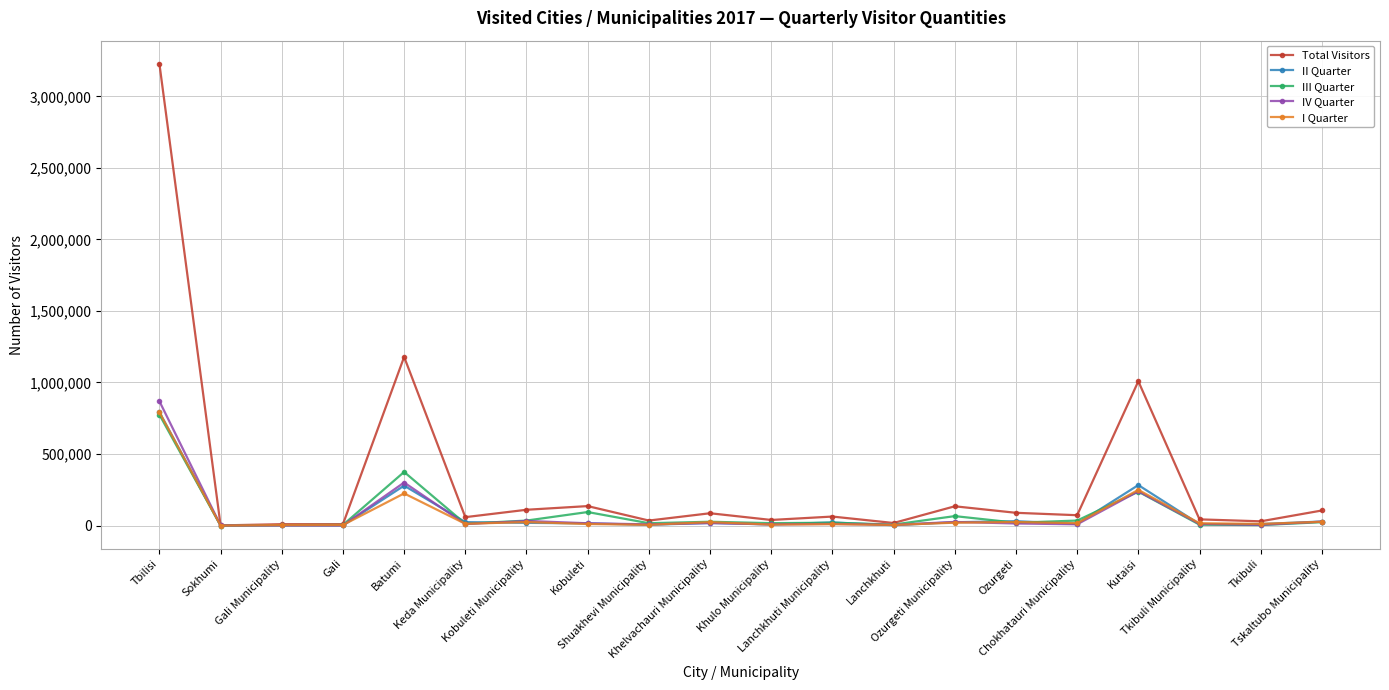

Which series has the largest total across all categories?

Total Visitors